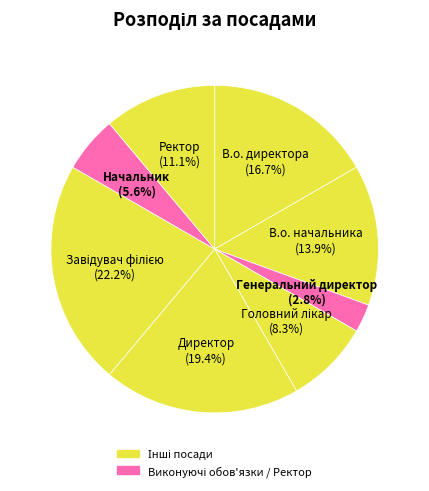

To the nearest percent, what percentage of the pie is Директор?

19%